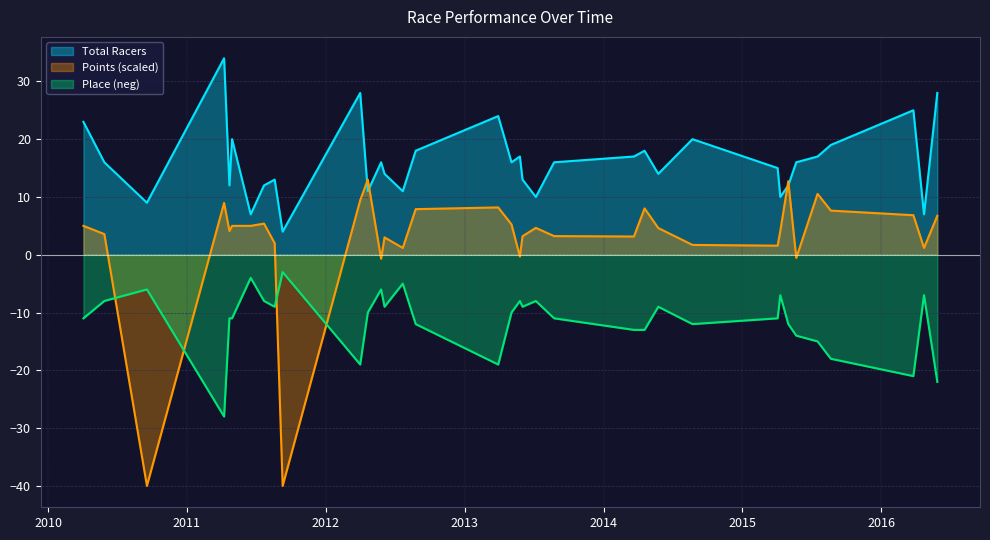

Which series has the largest total across all categories?

Total Racers